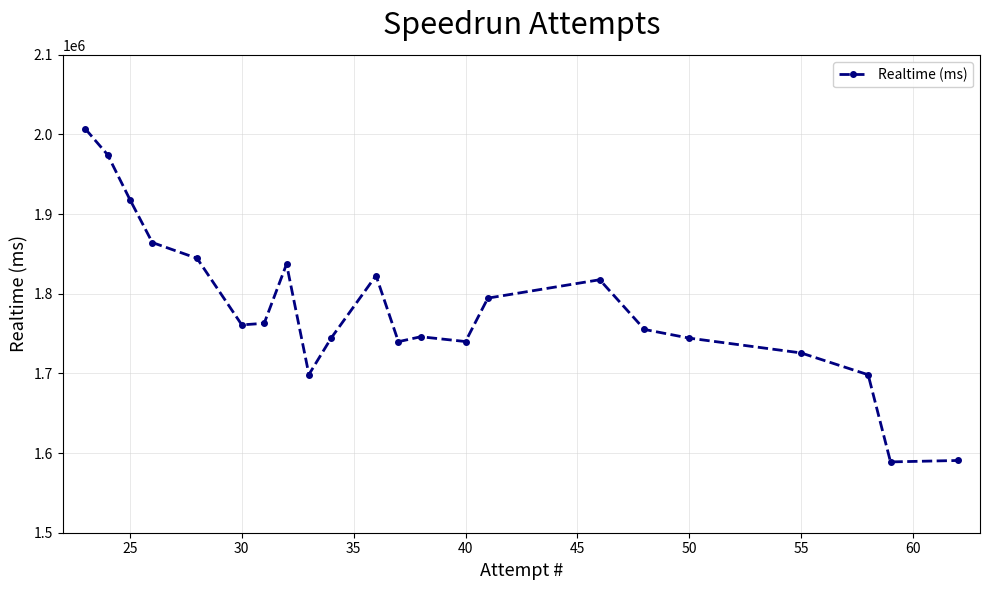

What is the value of the 12th point from the left?

1739852